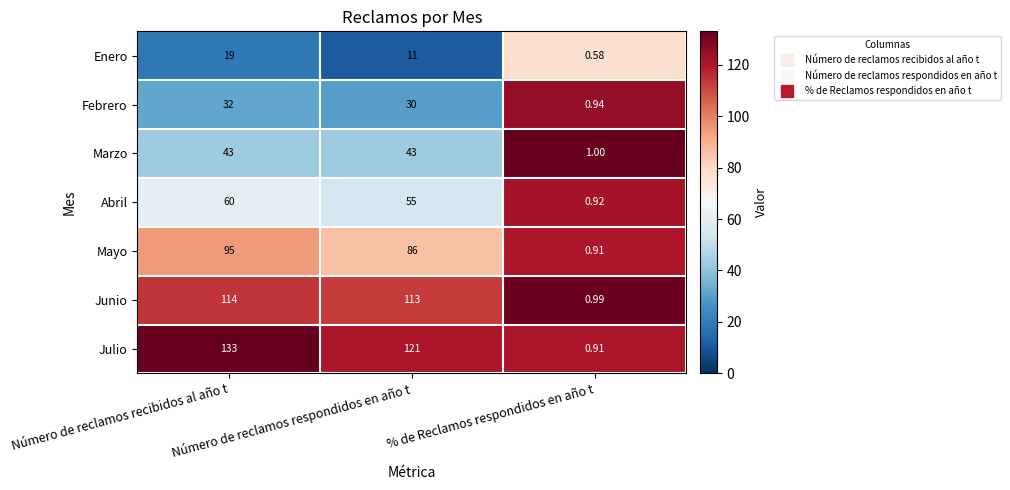

Which series has the largest range (max minus min)?

Julio